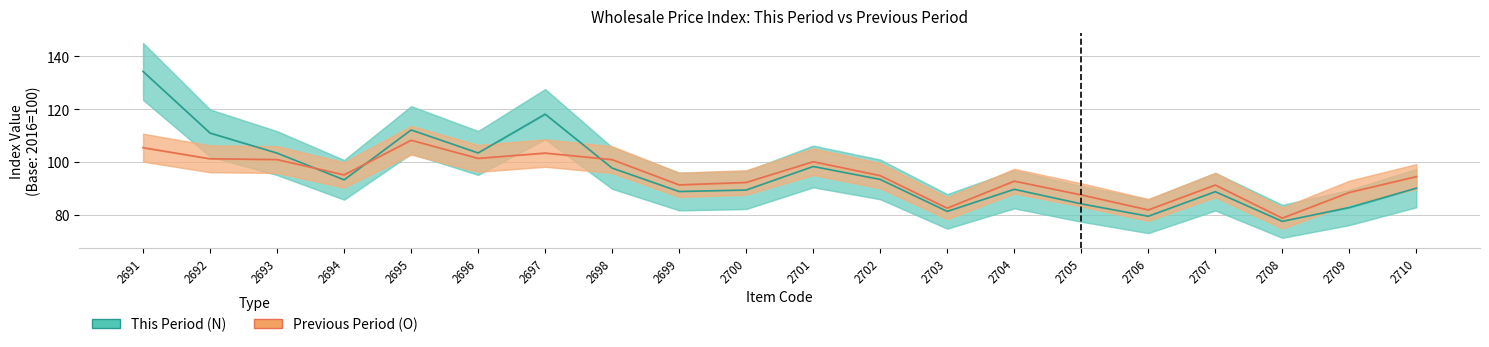

What is the difference between the highest and lowest values at 2692?

9.7